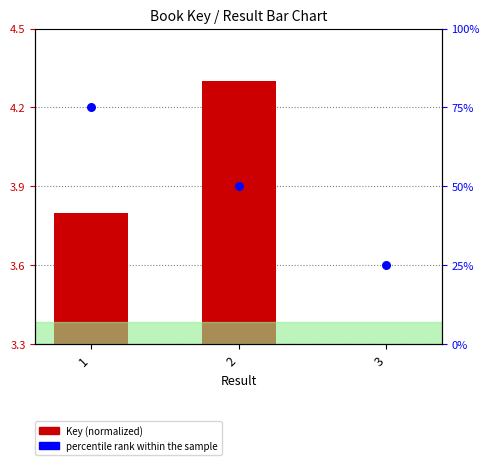

Which series has the largest Y range (max minus min)?

percentile rank within the sample